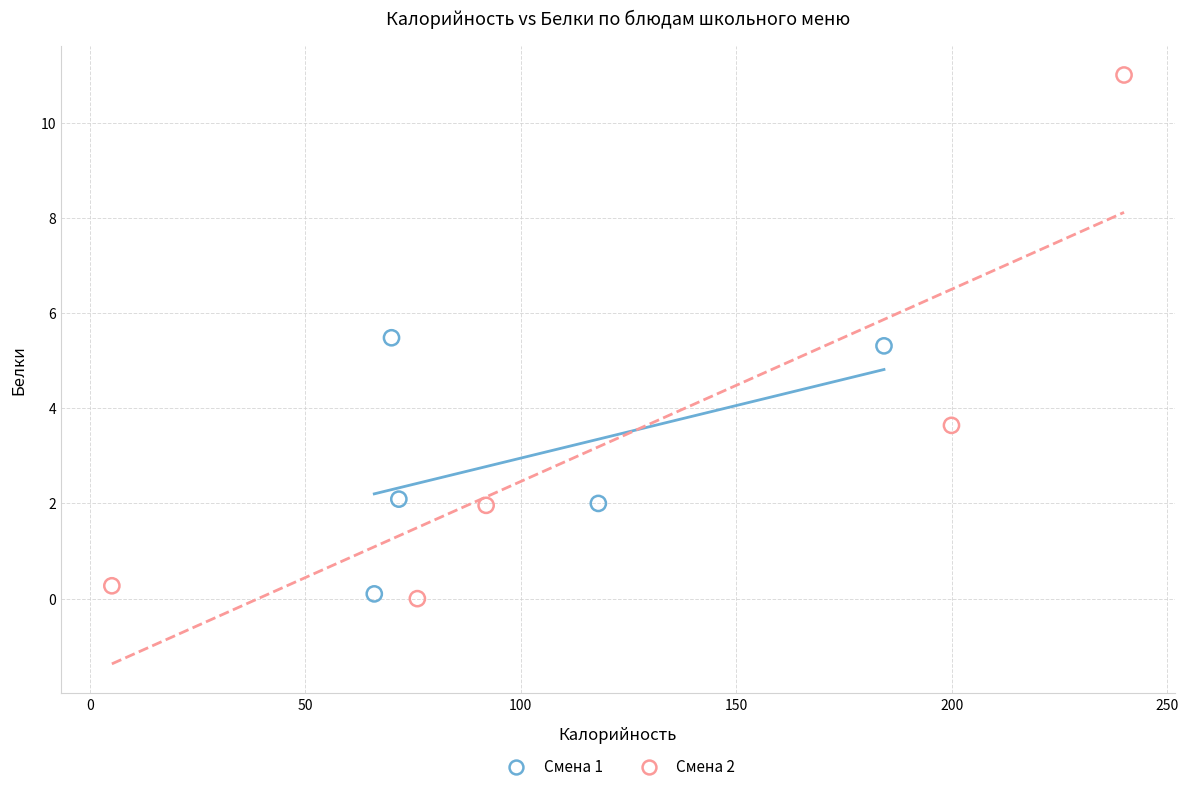

Which series reaches the maximum Y coordinate?

Смена 2